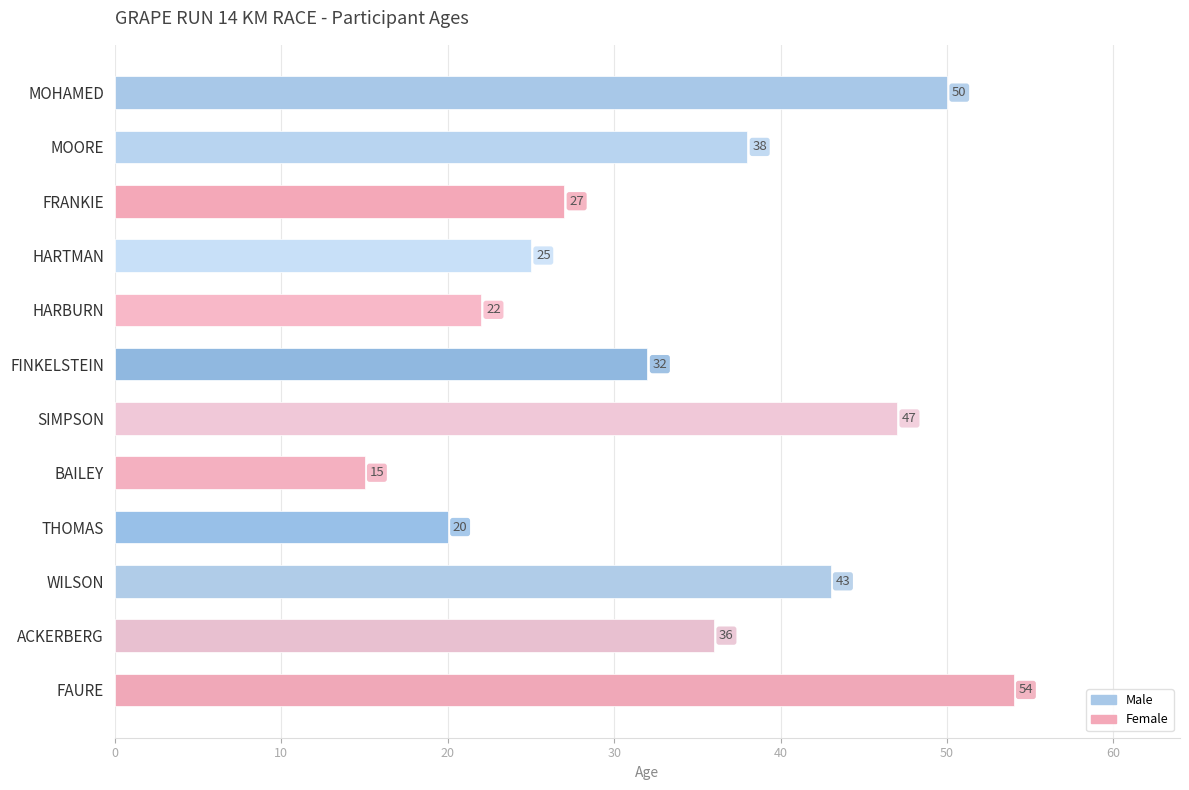

Reading top to bottom, list all the values displayed in this chart.

MOHAMED=50	MOORE=38	FRANKIE=27	HARTMAN=25	HARBURN=22	FINKELSTEIN=32	SIMPSON=47	BAILEY=15	THOMAS=20	WILSON=43	ACKERBERG=36	FAURE=54